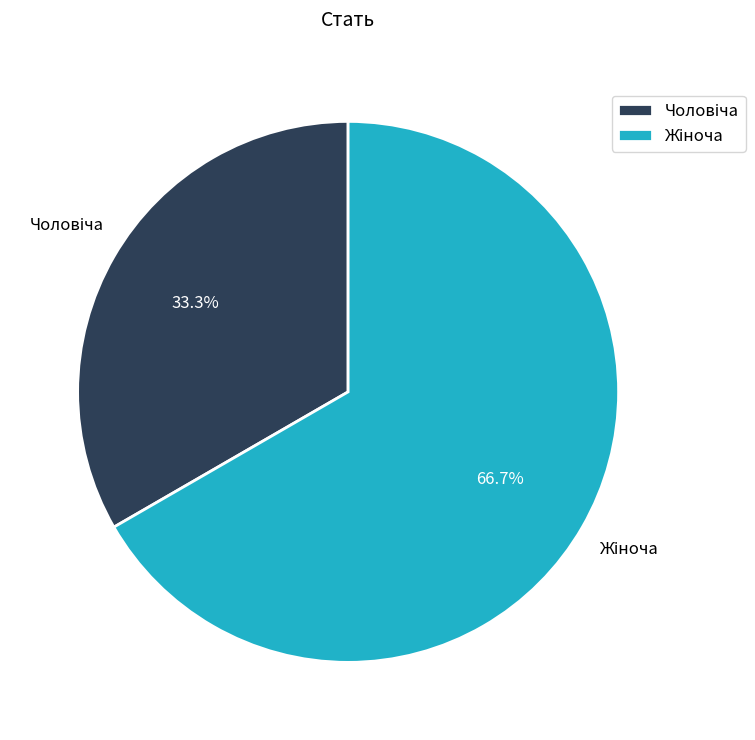

To the nearest percent, what is the difference between the largest and smallest slice percentages?

33%